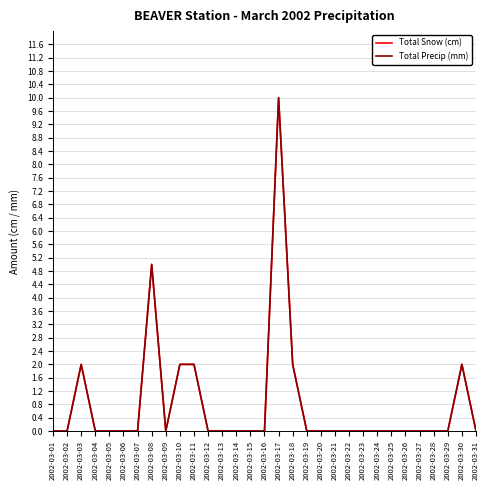

Does the chart display data point markers on the line(s)?

No